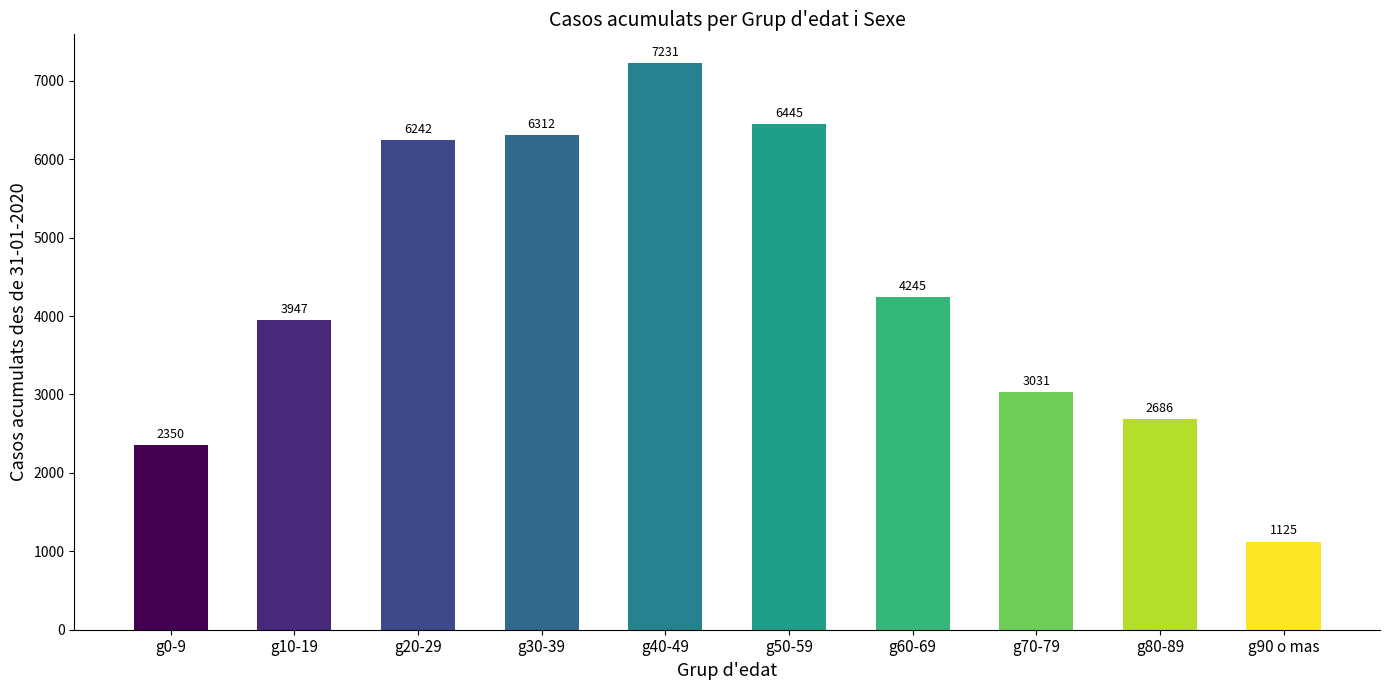

Approximately how many times larger is the value at g20-29 compared to g60-69?

1.5